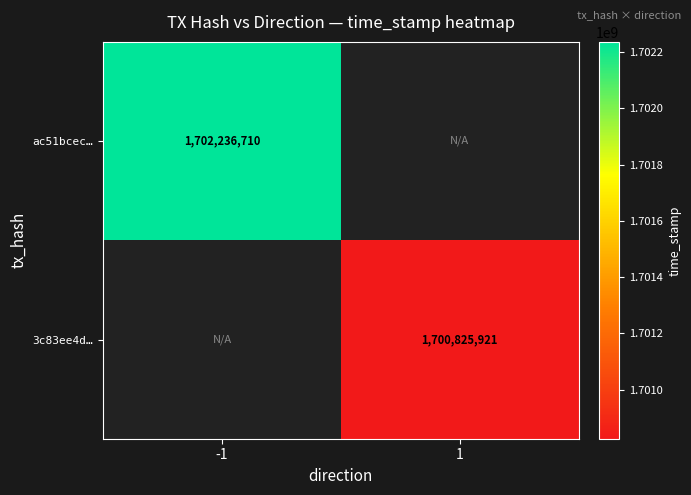

What is the smallest value displayed?

1700825921.0